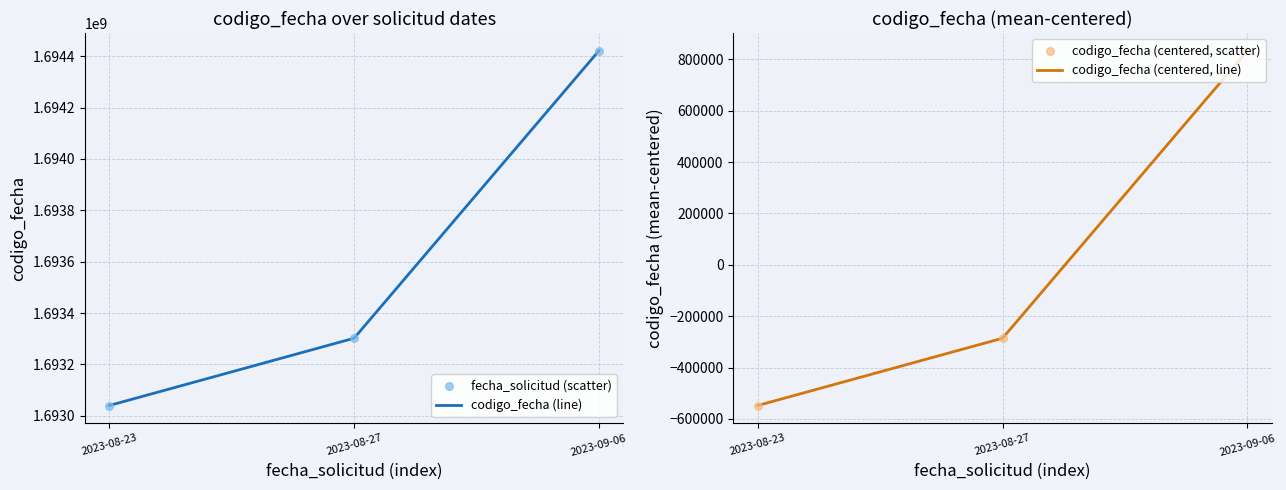

What is the total value across all series at 2023-08-23?

3384984873.3